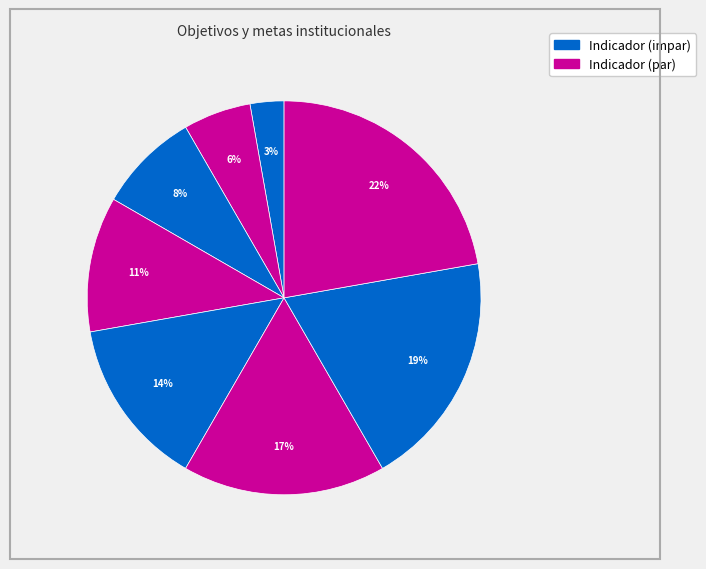

Is there any slice that represents more than half of the pie?

No